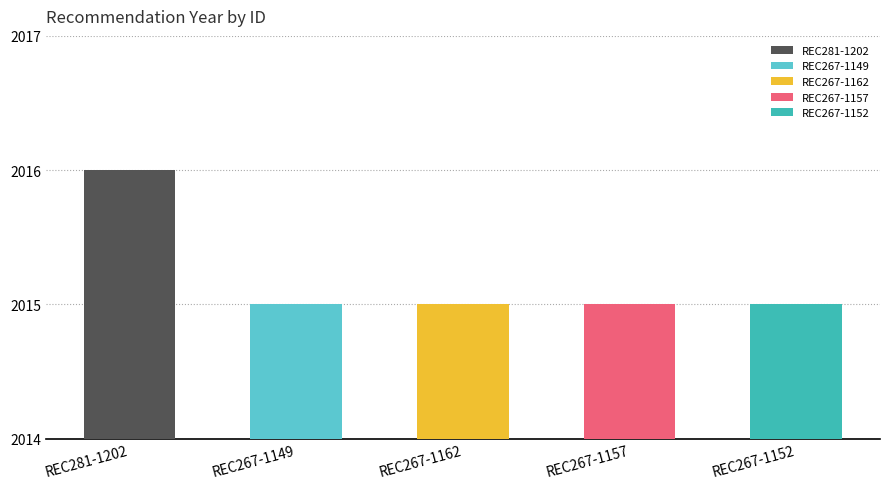

What is the average value?

2015